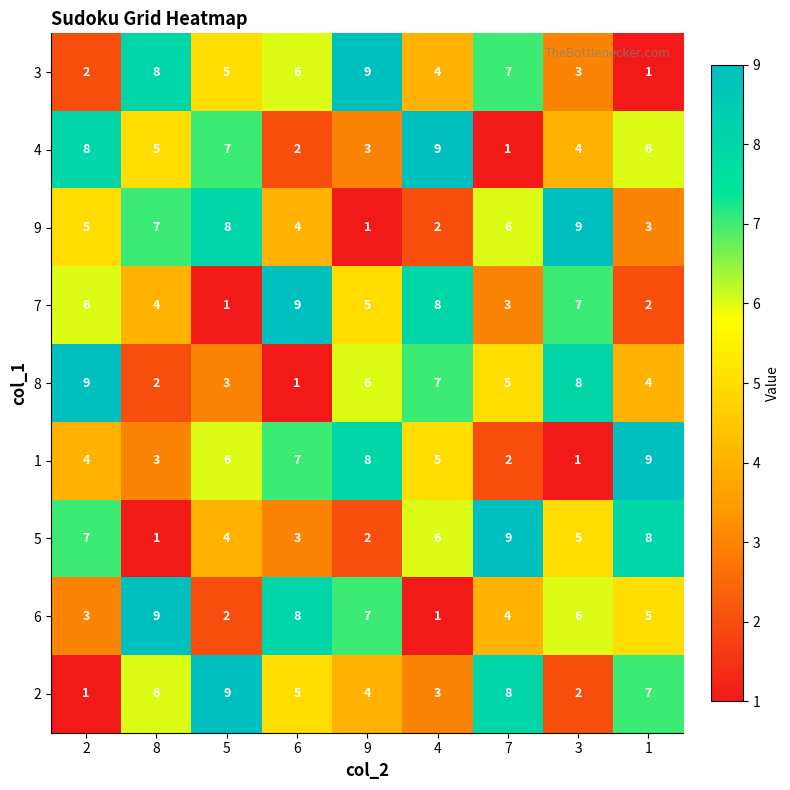

At how many categories does at least one series exceed 2?

9